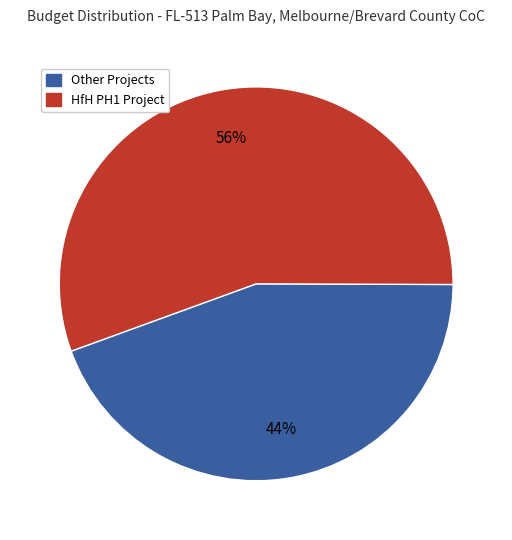

To the nearest percent, what is the average slice percentage?

50%